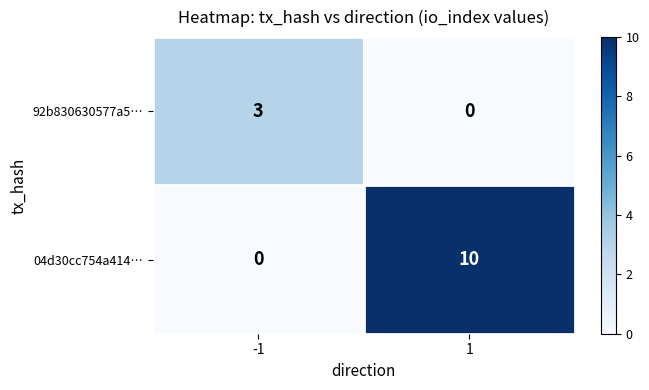

Reading right to left, list all the values displayed in this chart.

92b830630577a5…: 0	3
04d30cc754a414…: 10	0